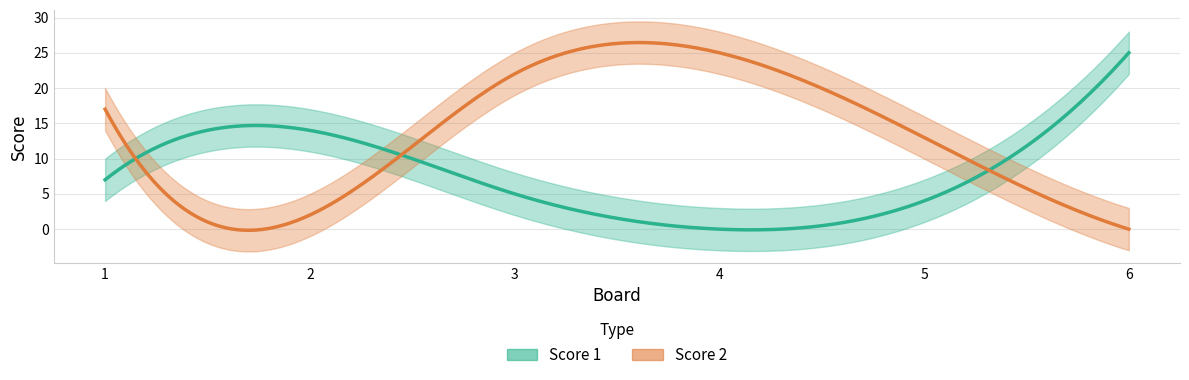

What is the total value across all series at 1?

24